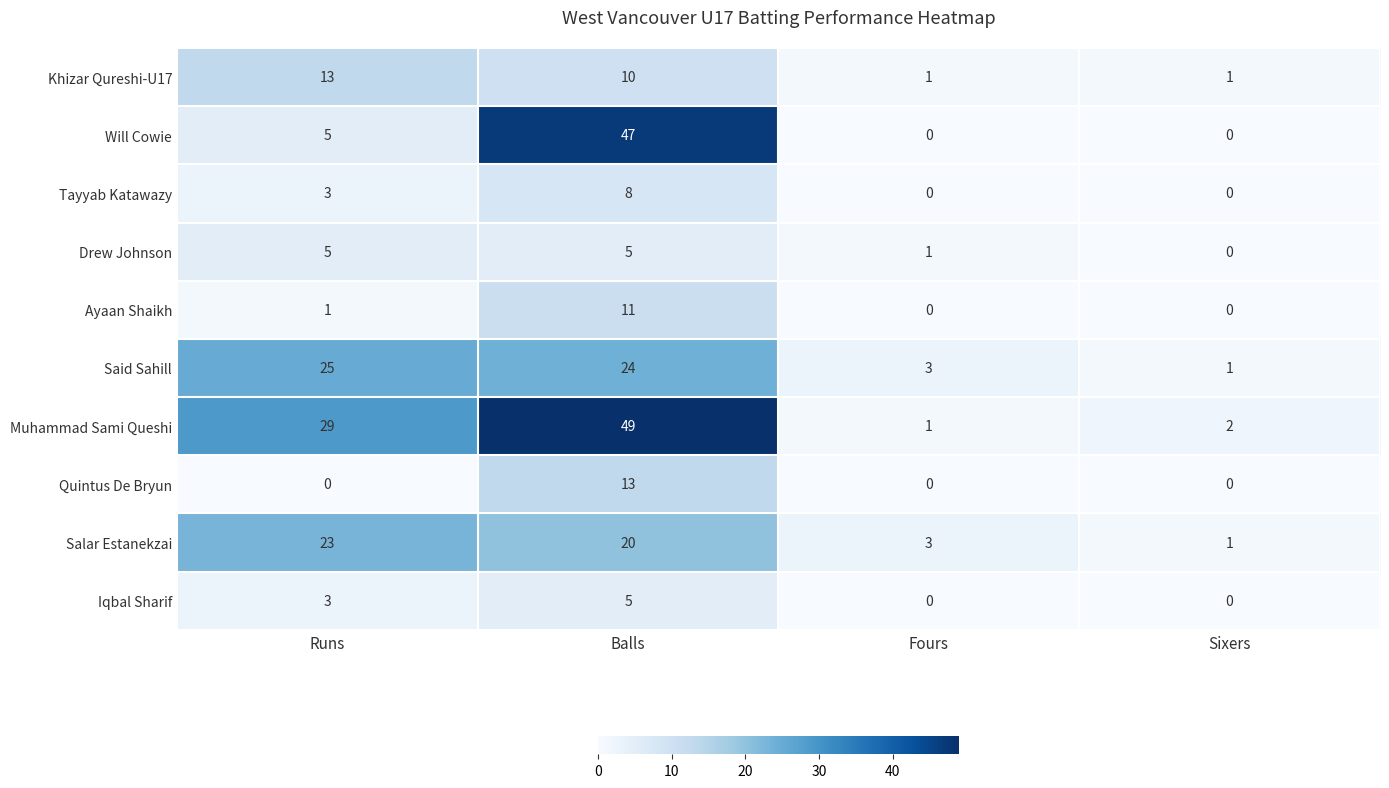

Rank the categories by Said Sahill value from highest to lowest.

Runs, Balls, Fours, Sixers